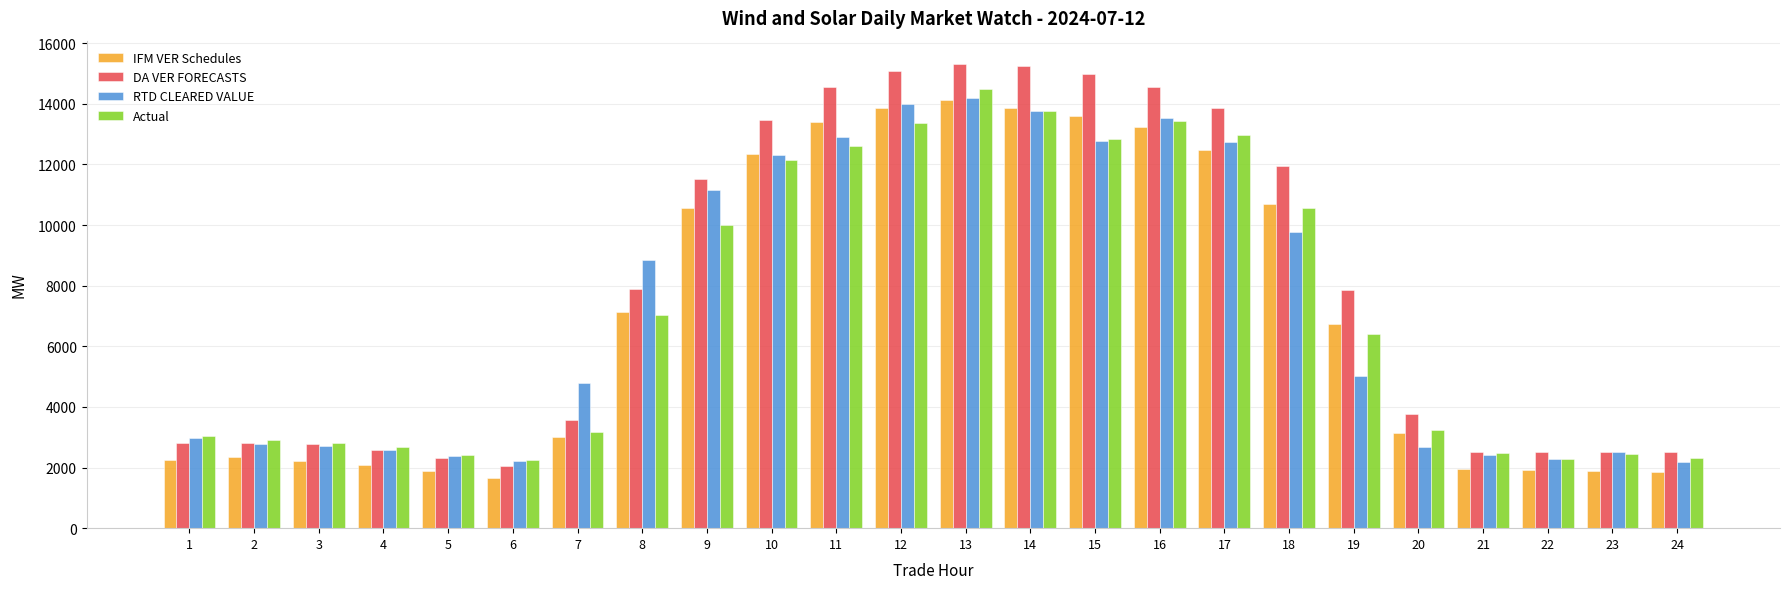

Which series has the largest range (max minus min)?

DA VER FORECASTS